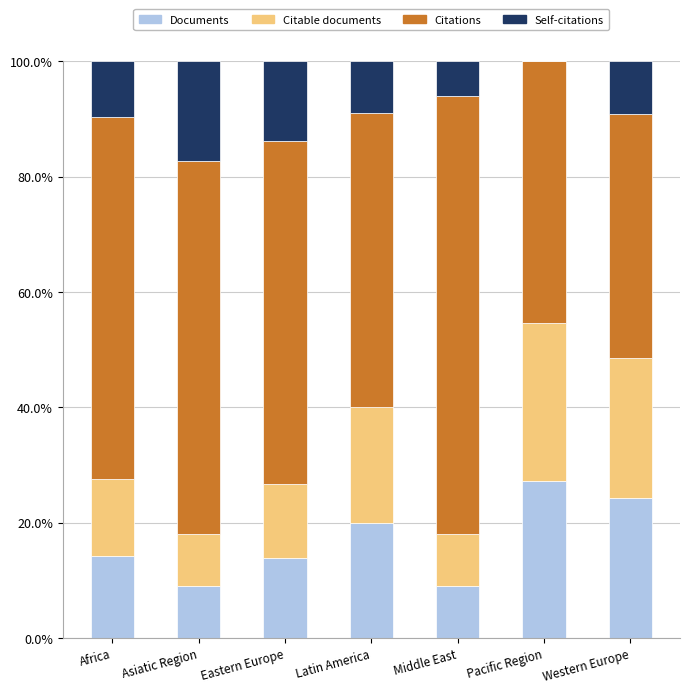

What is the total value across all series at Eastern Europe?

100.0